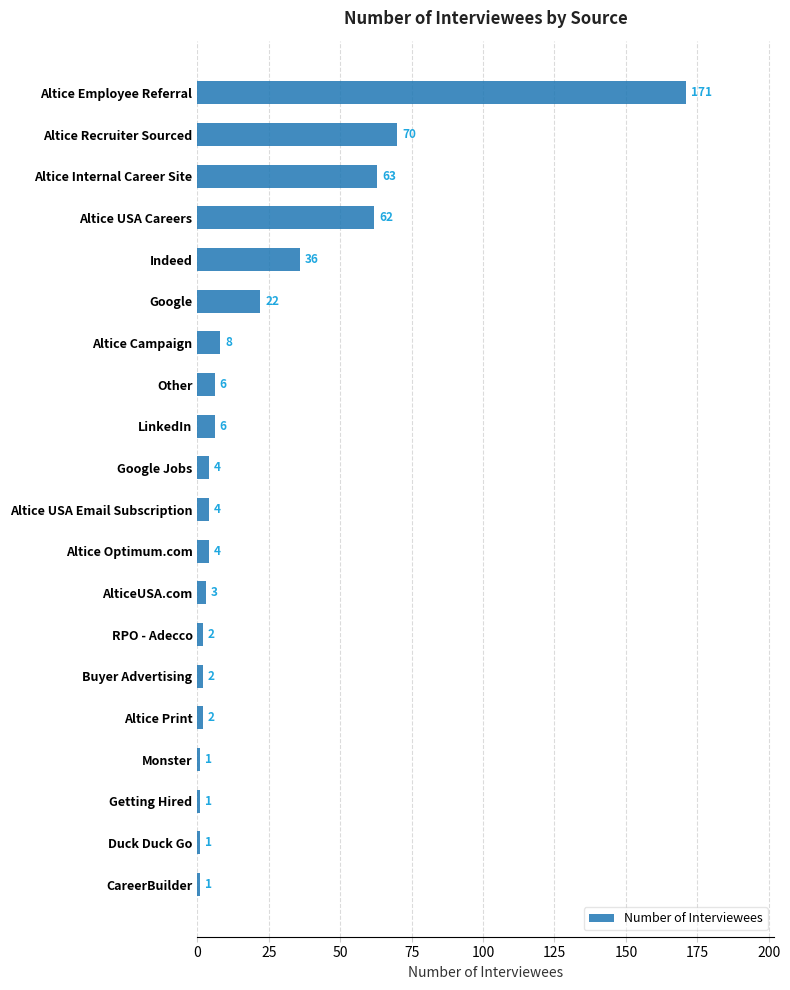

How many distinct data groups are displayed?

1